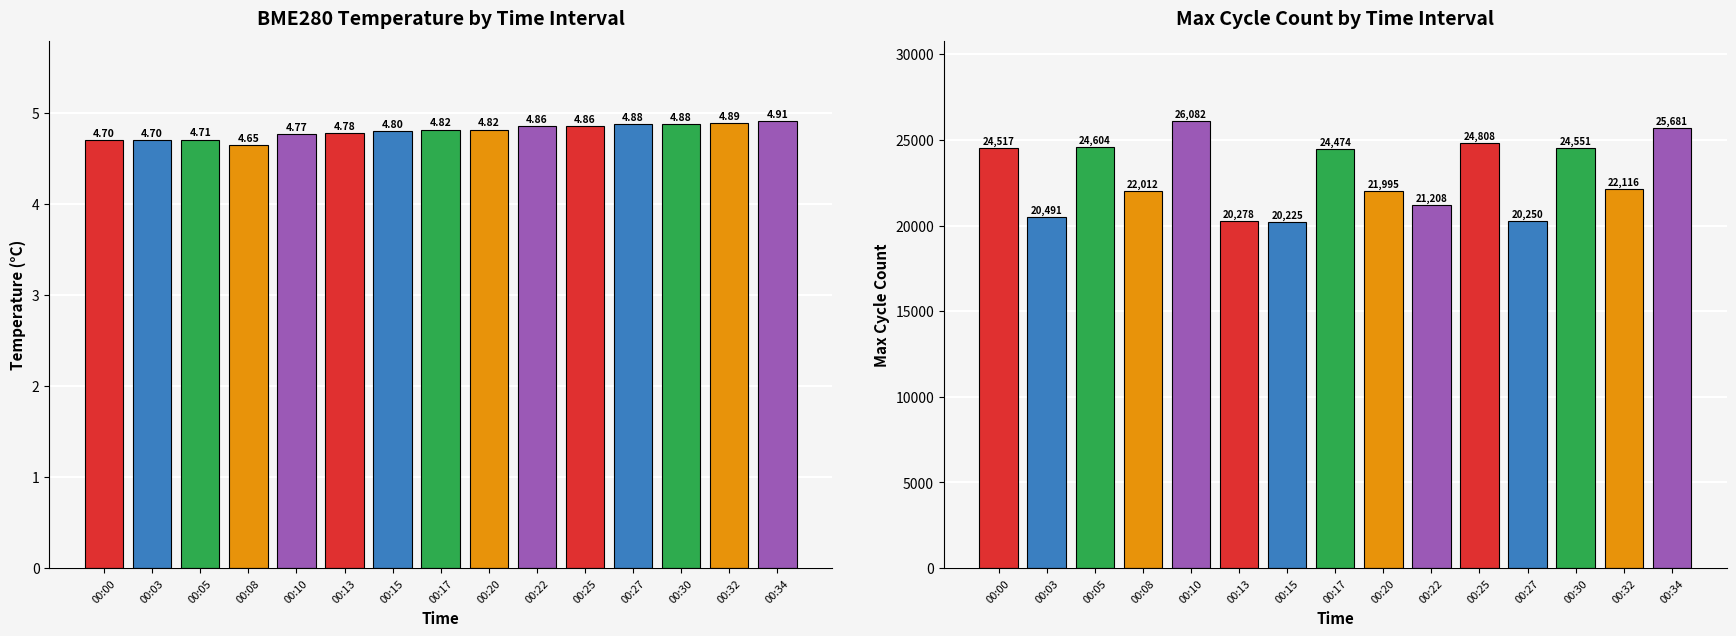

Is the value of BME280_temperature at 00:05 greater than the value of Max_cycle at 00:27?

No